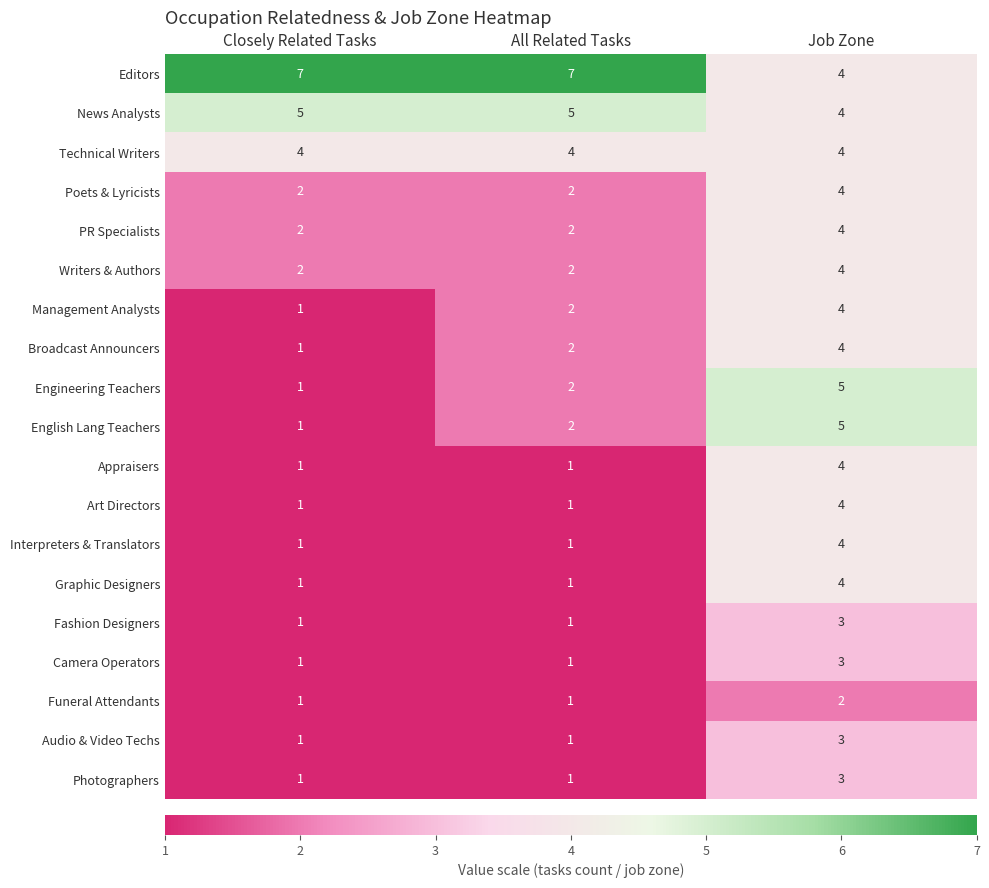

Is it true that PR Specialists equals 2 at Closely Related Tasks?

True